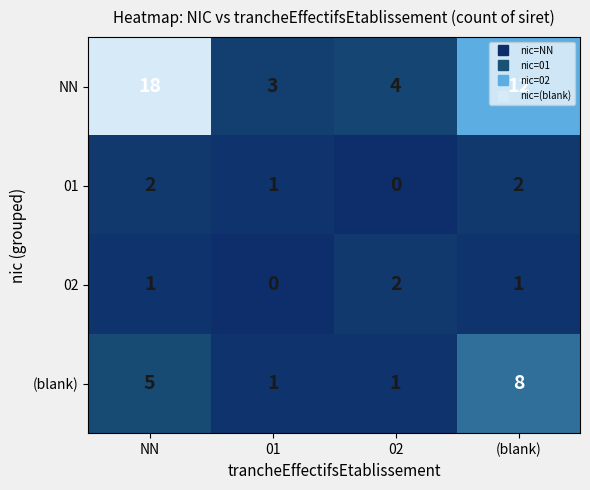

What is the average value of the NN series?

9